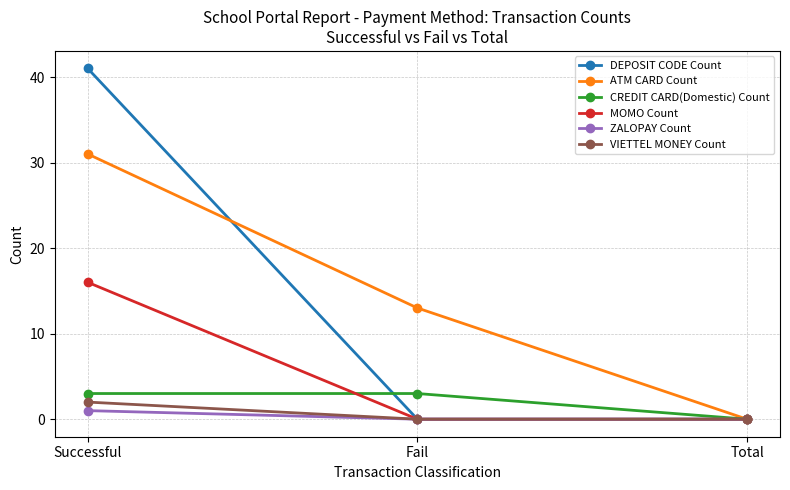

The ZALOPAY Count series shows 1 at Successful. True or false?

True